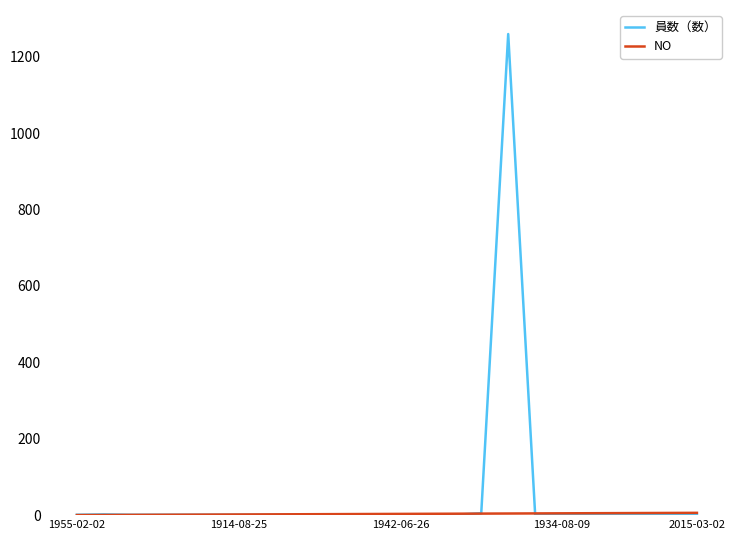

Which series has the widest spread of values?

員数（数）